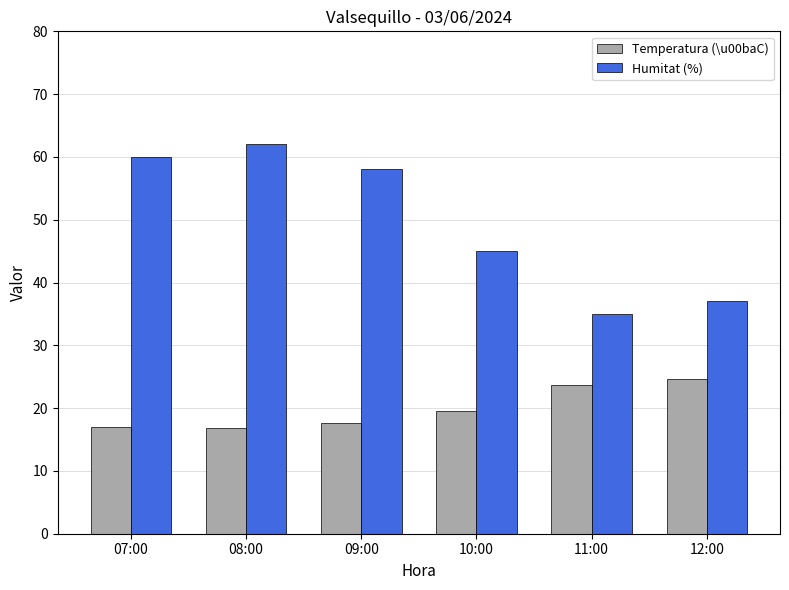

The Temperatura (\u00baC) series shows 10.1 at 09:00. True or false?

False